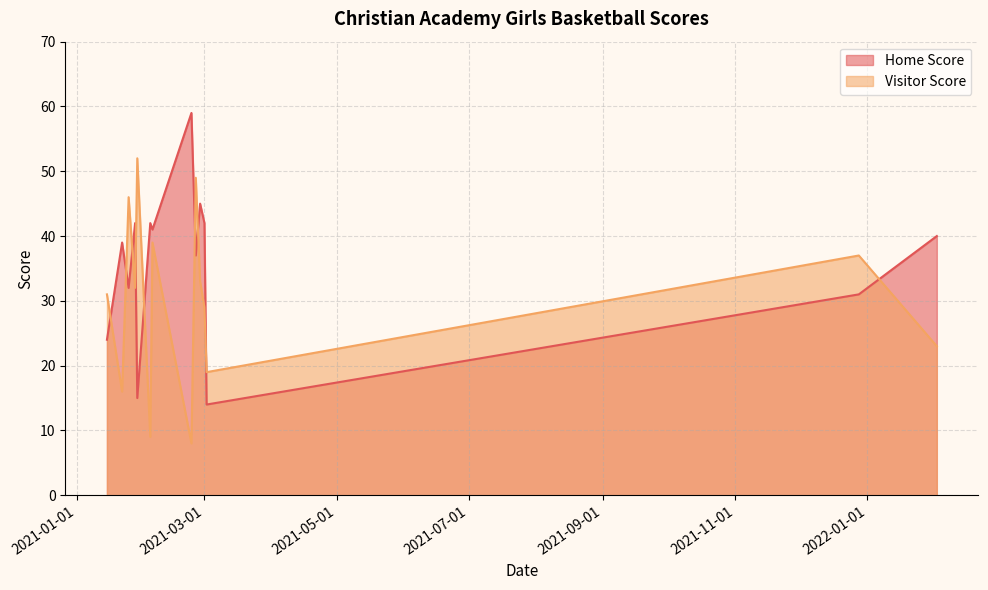

Reading right to left, extract all data points from this chart.

Home Score: 2021-01-15=24	2021-01-22=39	2021-01-25=32	2021-01-28=42	2021-01-29=15	2021-02-04=42	2021-02-05=41	2021-02-23=59	2021-02-25=37	2021-02-27=45	2021-03-01=42	2021-03-02=14	2021-12-28=31	2022-02-02=40
Visitor Score: 2021-01-15=31	2021-01-22=16	2021-01-25=46	2021-01-28=32	2021-01-29=52	2021-02-04=9	2021-02-05=39	2021-02-23=8	2021-02-25=49	2021-02-27=33	2021-03-01=29	2021-03-02=19	2021-12-28=37	2022-02-02=23